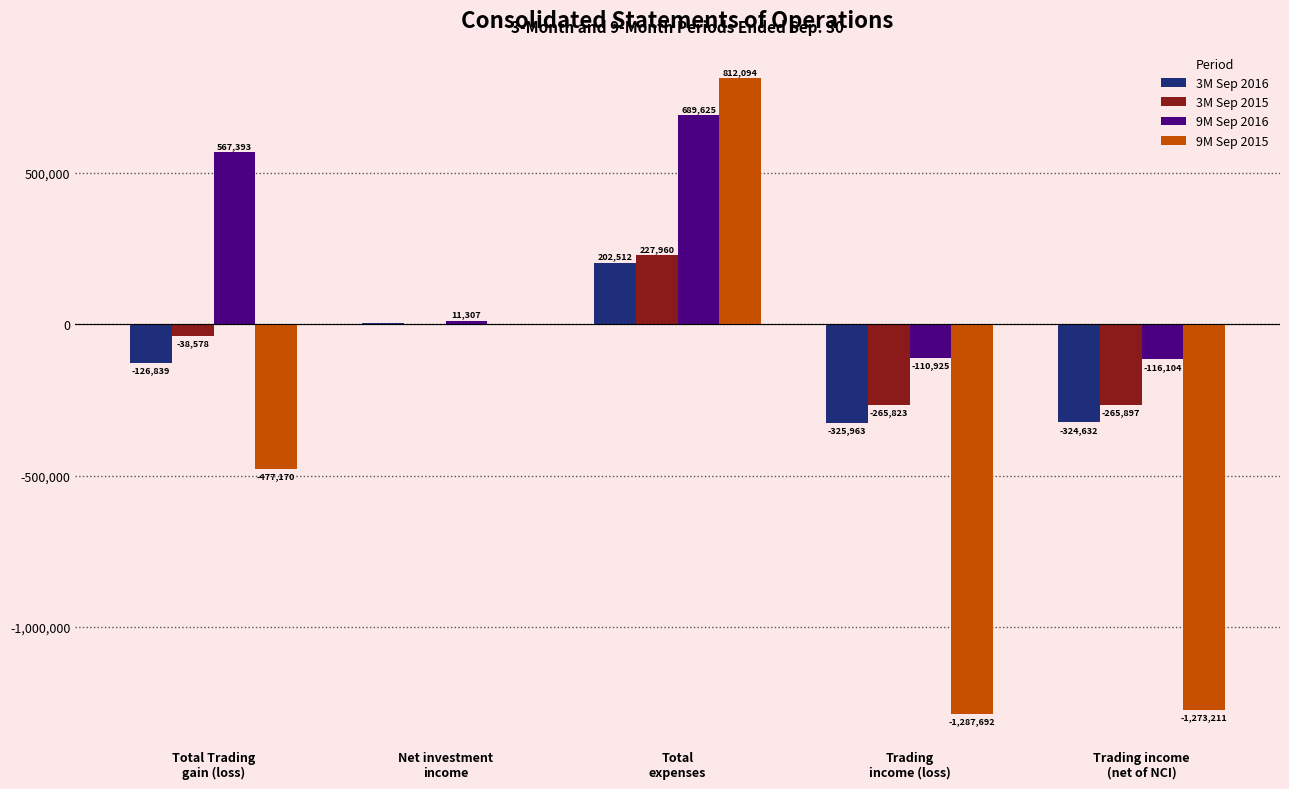

What is the maximum value for 9M Sep 2016?

689625